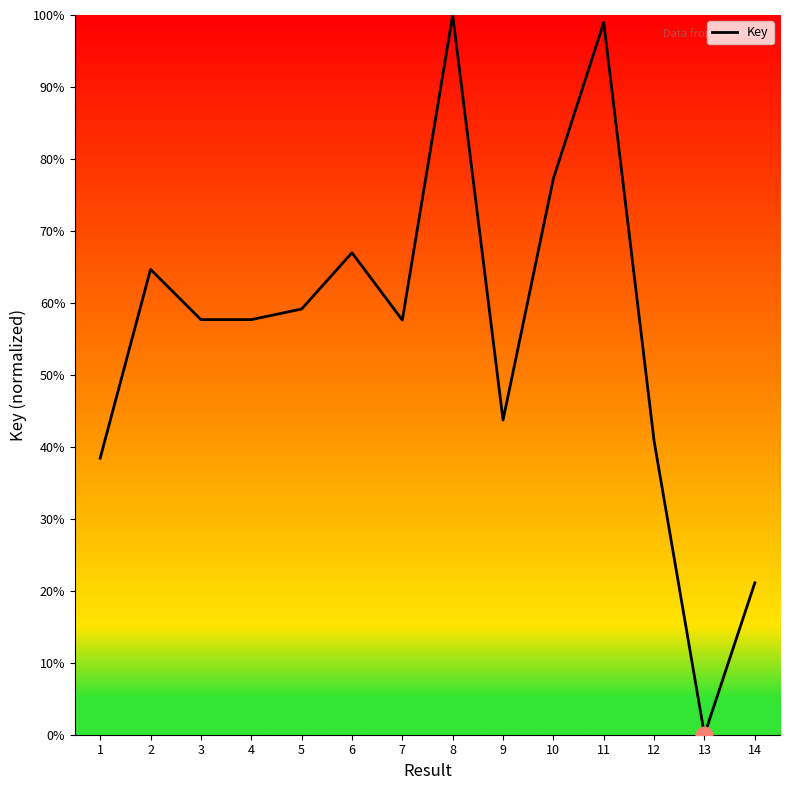

What is the change in value from 4 to 9?

-14.0